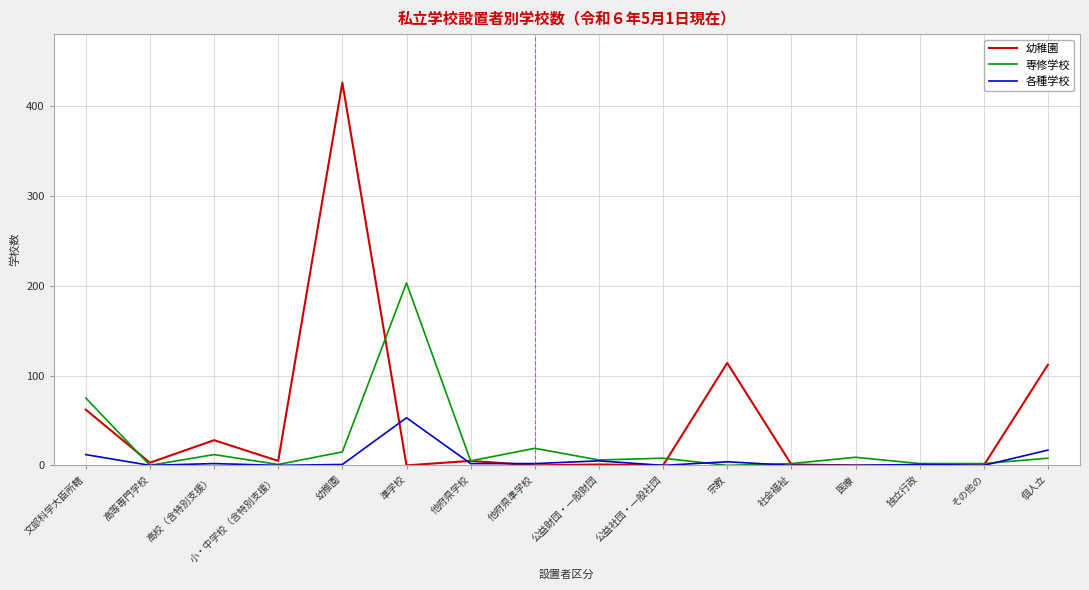

What is the total value across all series at 文部科学大臣所轄?

149